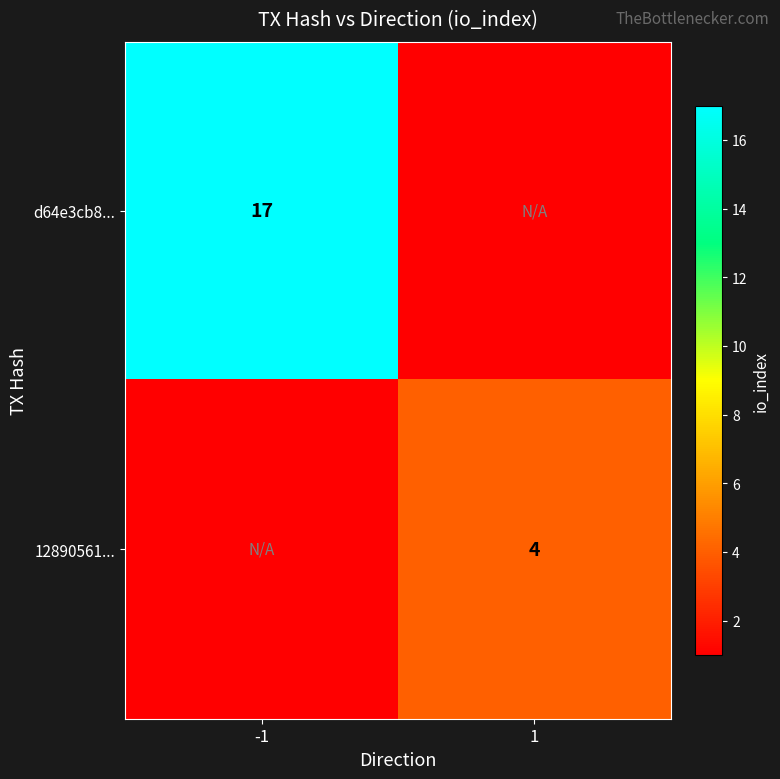

Is it true that 12890561... equals 4 at 1?

True